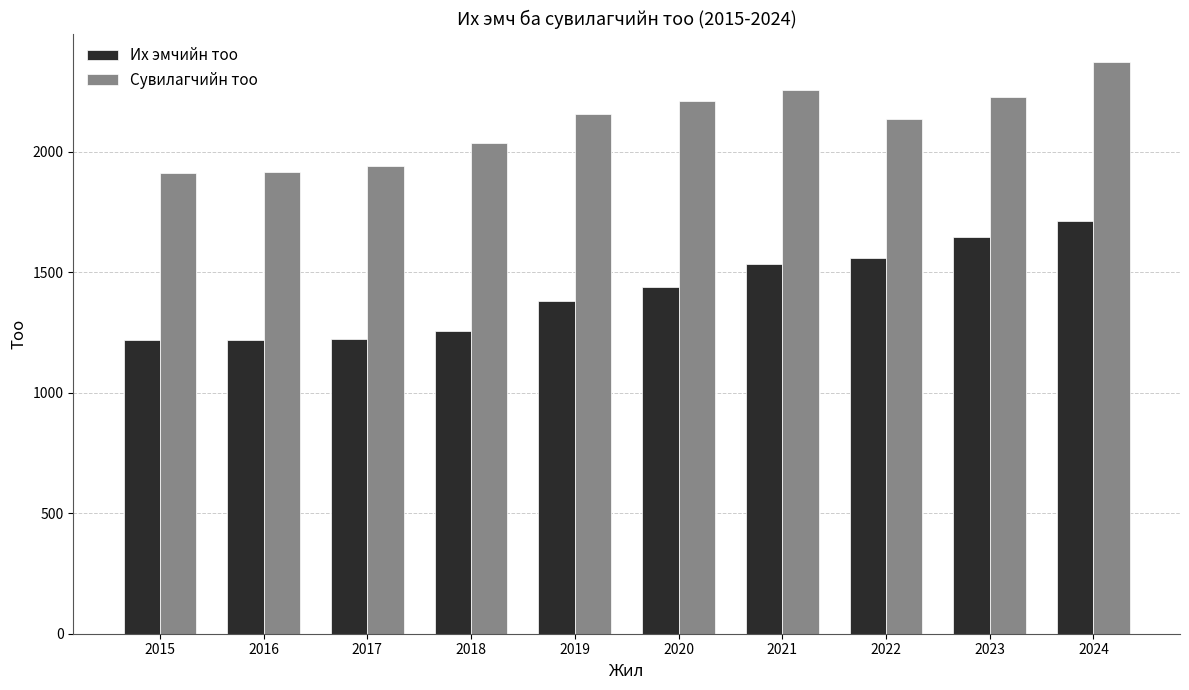

At which category is the sum across all series the highest?

2024